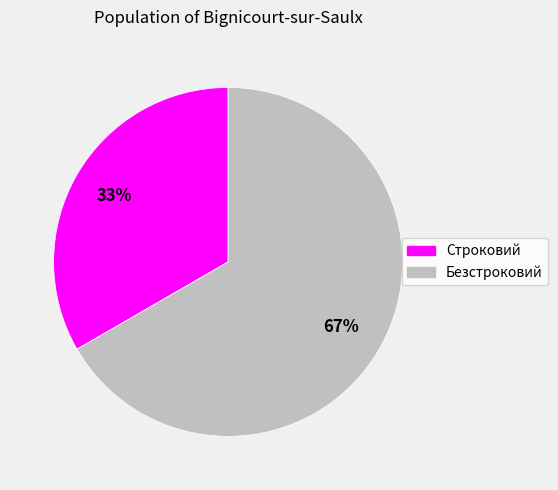

To the nearest percent, what is the average slice percentage?

50%